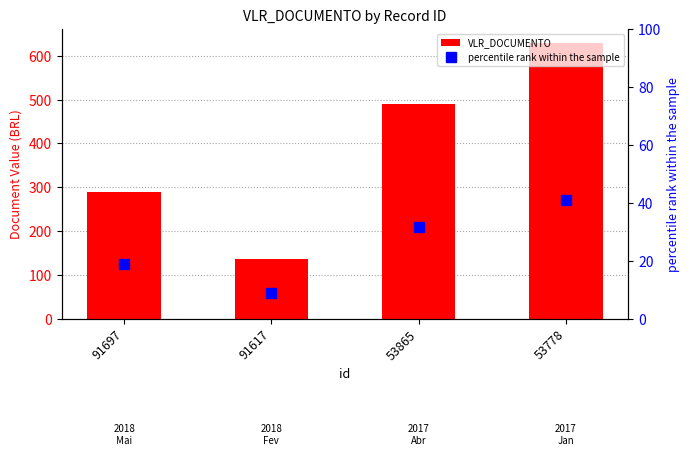

Are the bars grouped side by side (vs. stacked)?

Yes